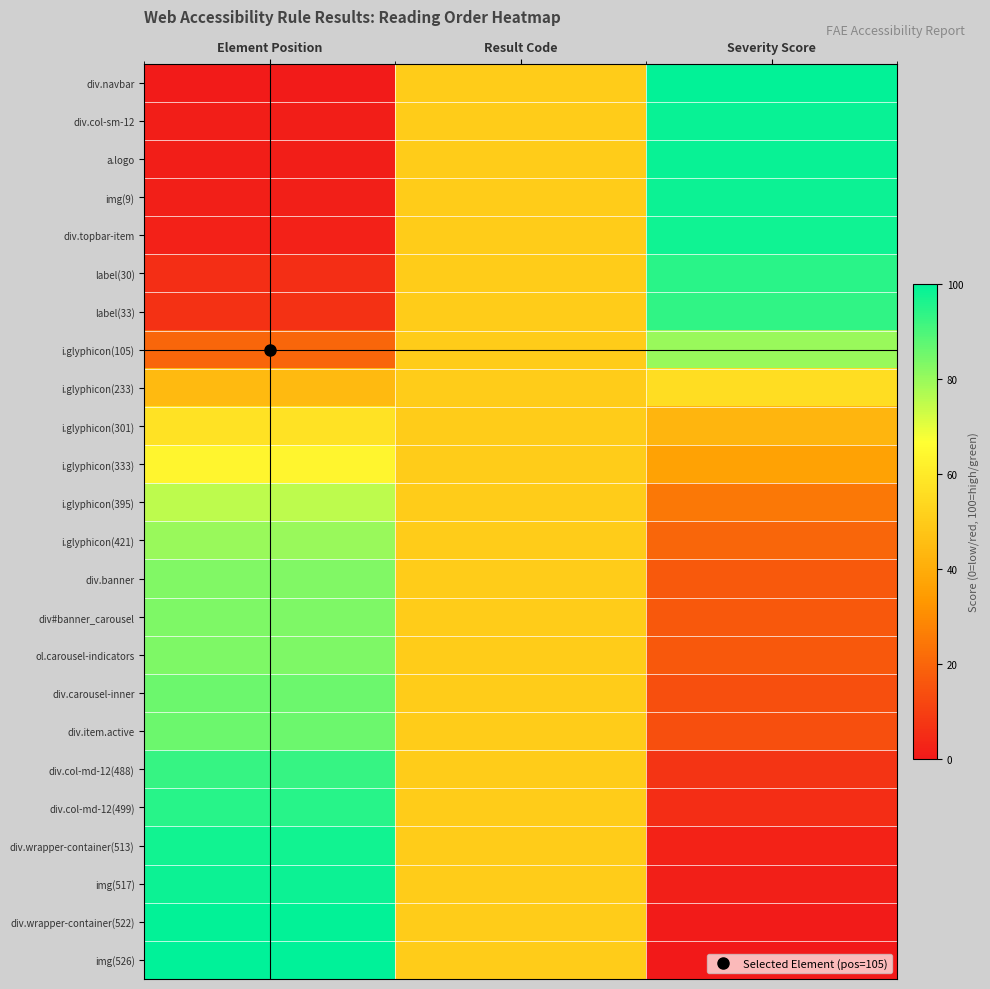

Reading right to left, what are all the values shown in this chart?

div.navbar: Severity Score=99.4	Result Code=50.0	Element Position=0.6
div.col-sm-12: Severity Score=98.7	Result Code=50.0	Element Position=1.3
a.logo: Severity Score=98.5	Result Code=50.0	Element Position=1.5
img(9): Severity Score=98.3	Result Code=50.0	Element Position=1.7
div.topbar-item: Severity Score=97.7	Result Code=50.0	Element Position=2.3
label(30): Severity Score=94.3	Result Code=50.0	Element Position=5.7
label(33): Severity Score=93.7	Result Code=50.0	Element Position=6.3
i.glyphicon(105): Severity Score=80.0	Result Code=50.0	Element Position=20.0
i.glyphicon(233): Severity Score=55.7	Result Code=50.0	Element Position=44.3
i.glyphicon(301): Severity Score=42.8	Result Code=50.0	Element Position=57.2
i.glyphicon(333): Severity Score=36.7	Result Code=50.0	Element Position=63.3
i.glyphicon(395): Severity Score=24.9	Result Code=50.0	Element Position=75.1
i.glyphicon(421): Severity Score=20.0	Result Code=50.0	Element Position=80.0
div.banner: Severity Score=16.9	Result Code=50.0	Element Position=83.1
div#banner_carousel: Severity Score=16.7	Result Code=50.0	Element Position=83.3
ol.carousel-indicators: Severity Score=16.5	Result Code=50.0	Element Position=83.5
div.carousel-inner: Severity Score=14.3	Result Code=50.0	Element Position=85.7
div.item.active: Severity Score=14.1	Result Code=50.0	Element Position=85.9
div.col-md-12(488): Severity Score=7.2	Result Code=50.0	Element Position=92.8
div.col-md-12(499): Severity Score=5.1	Result Code=50.0	Element Position=94.9
div.wrapper-container(513): Severity Score=2.5	Result Code=50.0	Element Position=97.5
img(517): Severity Score=1.7	Result Code=50.0	Element Position=98.3
div.wrapper-container(522): Severity Score=0.8	Result Code=50.0	Element Position=99.2
img(526): Severity Score=0.0	Result Code=50.0	Element Position=100.0